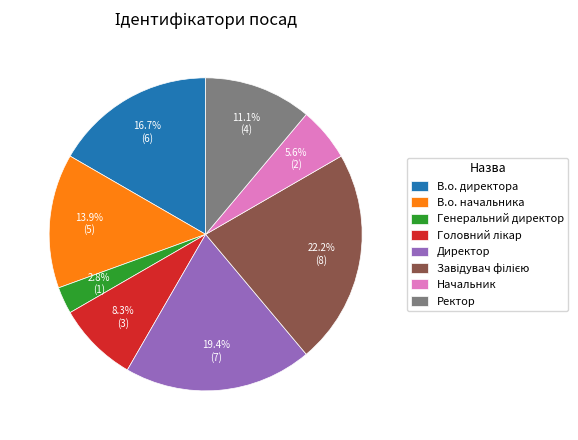

Which slice is the smallest?

Генеральний директор